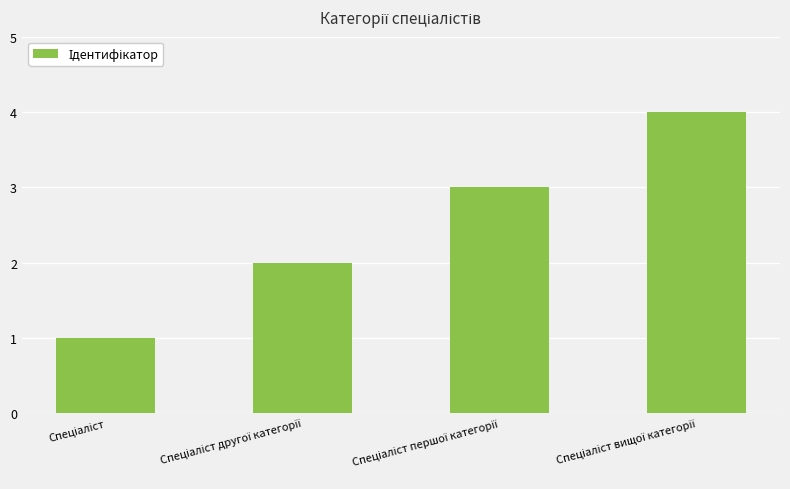

What is the difference between the maximum and minimum values?

3